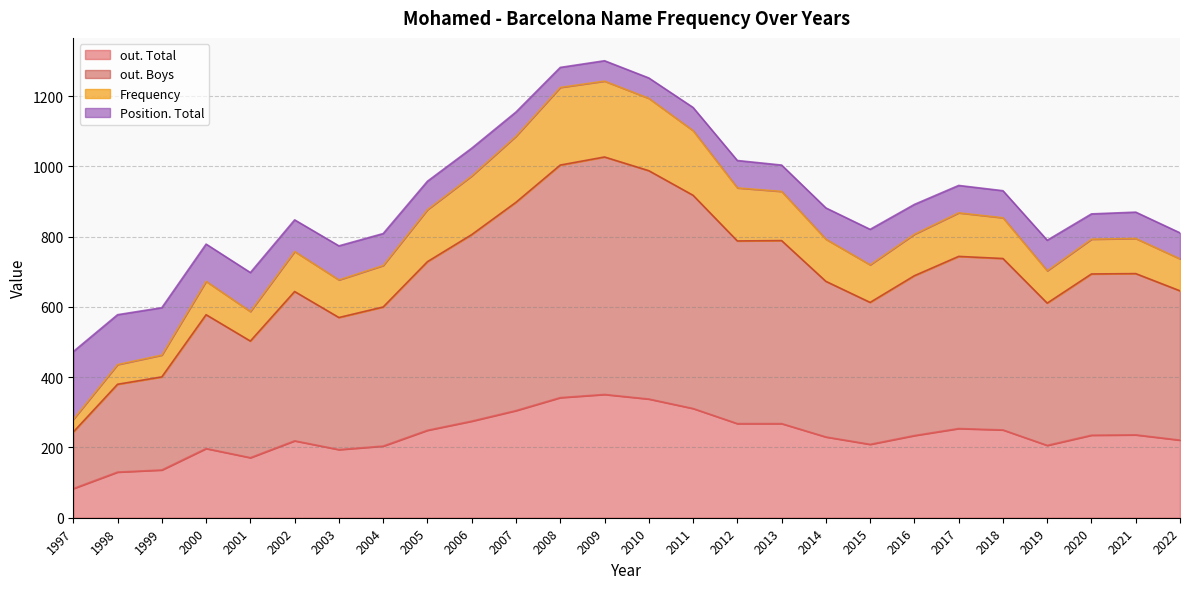

What is the spread (max minus min) of values at 2019?

584